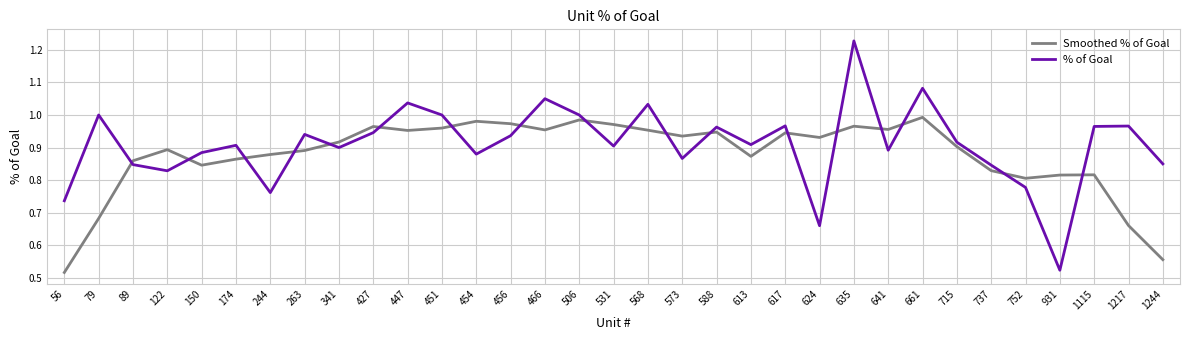

Which series has the largest total across all categories?

% of Goal